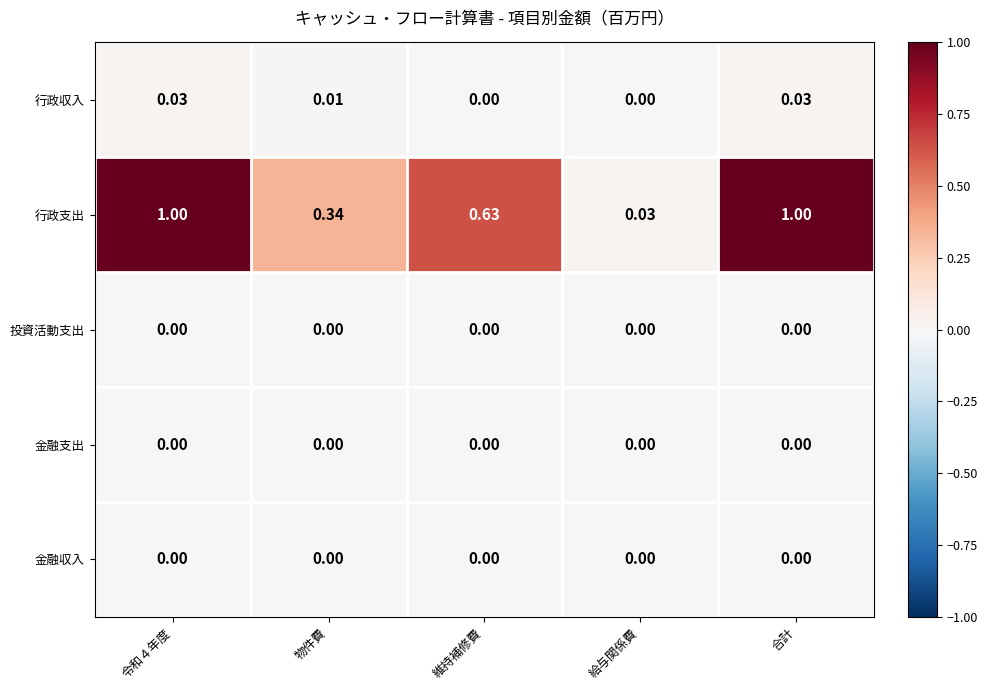

Which series changed the most between 維持補修費 and 合計?

行政支出